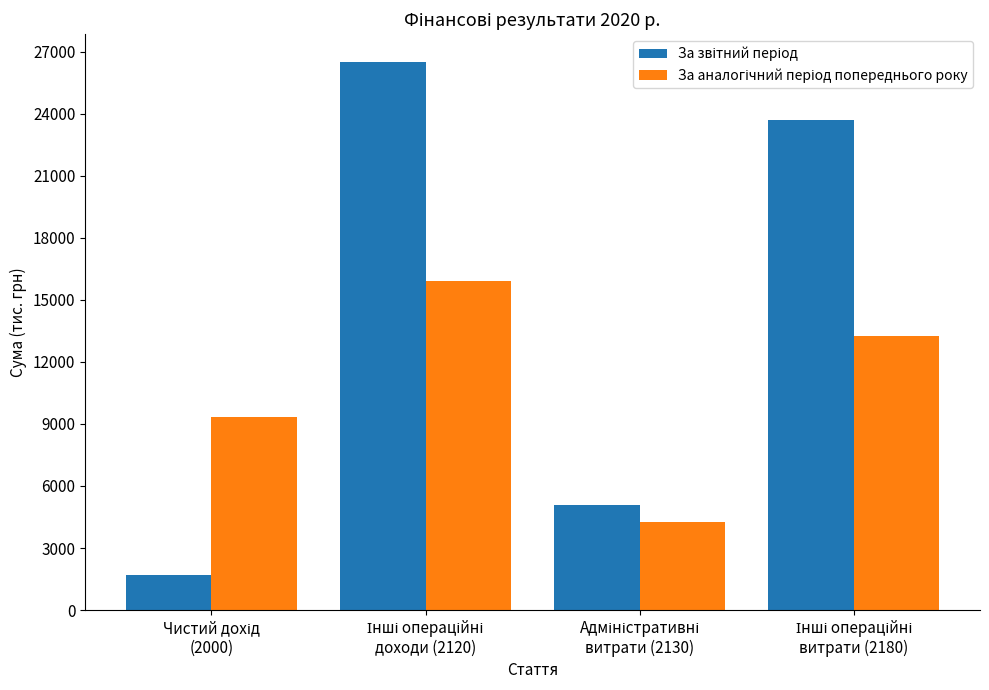

What is the smallest value displayed?

1690